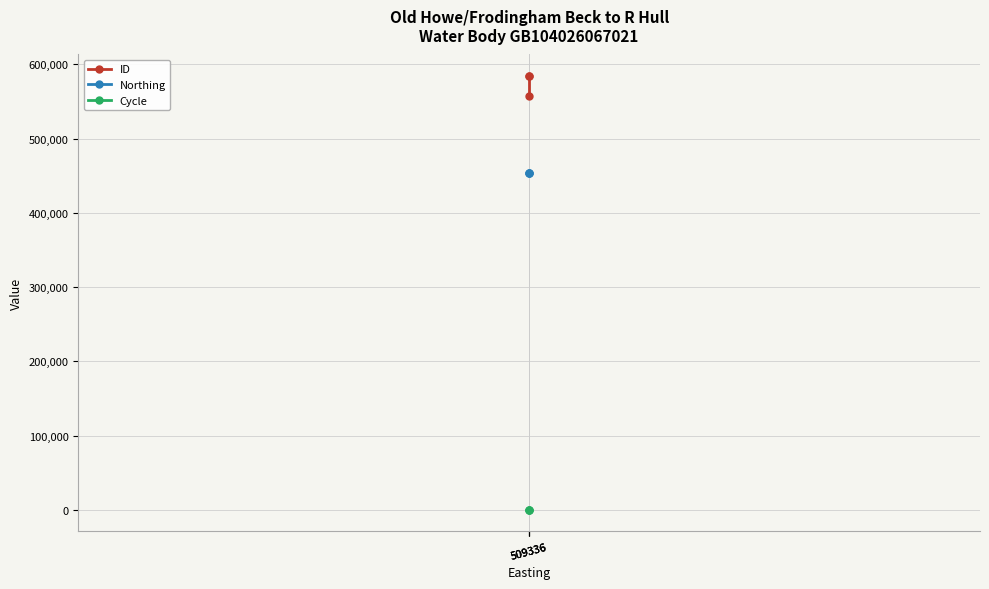

What is the total value across all series at 509336?

1038634